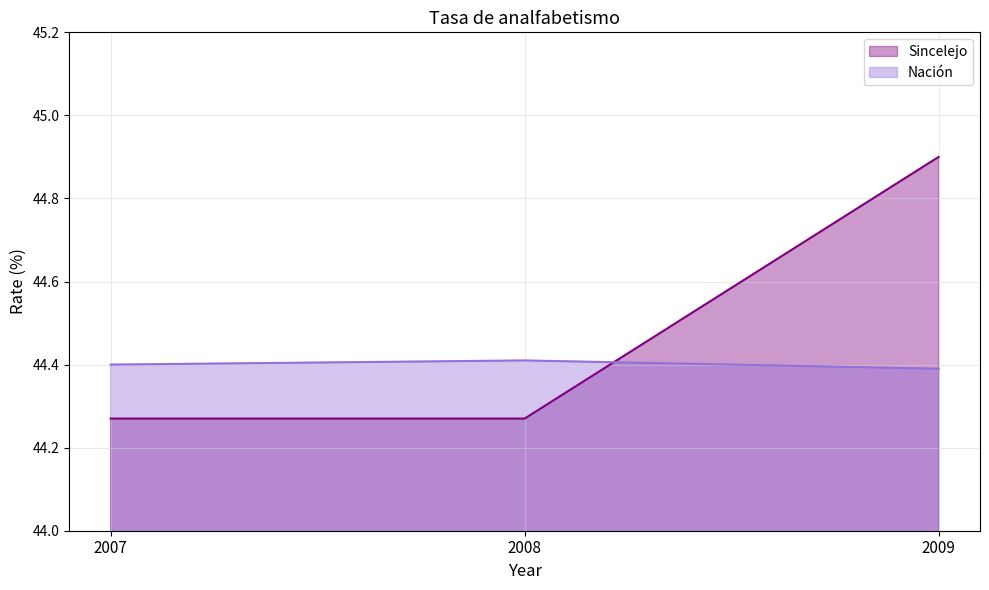

Count the number of categories in the chart.

3